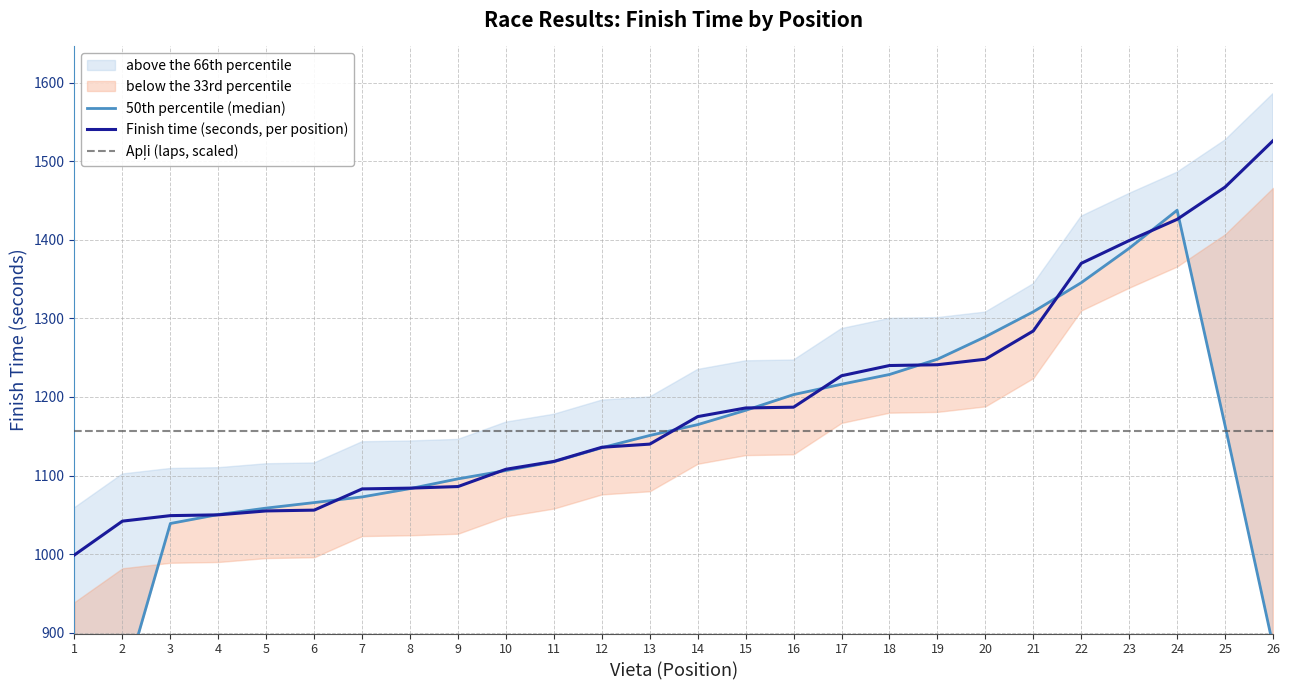

True or false: Apļi (laps, scaled) has a value of 1922.6 at 16.

False